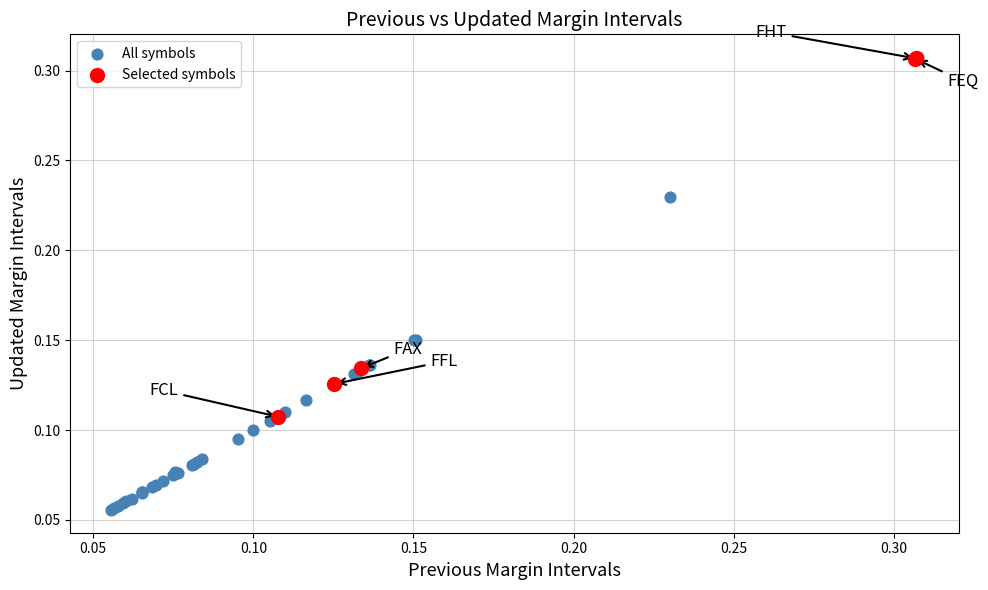

Which series has the widest spread of Y values?

All symbols